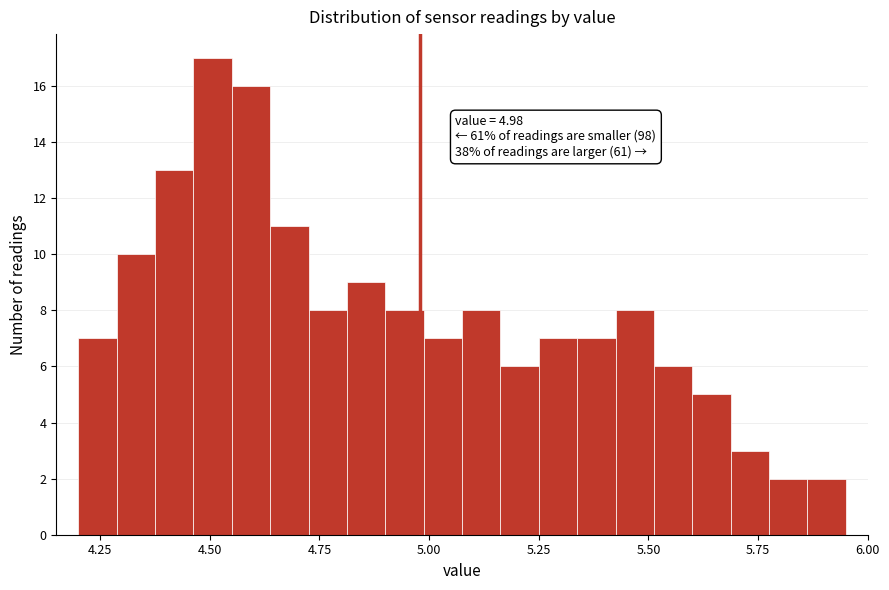

Read against the x-axis, roughly where is the centre of the tallest bar?

4.50